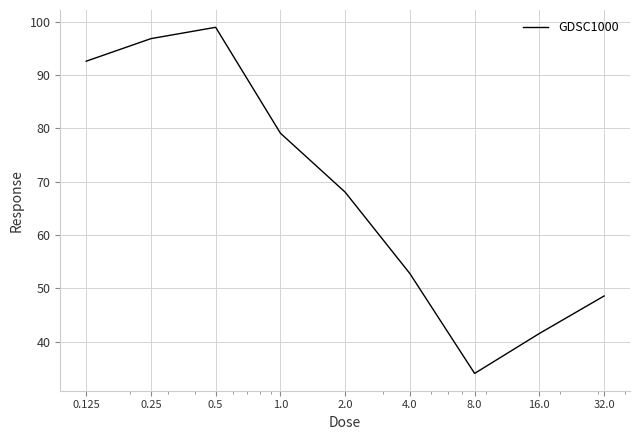

What is the difference between the second highest and minimum values?

62.8